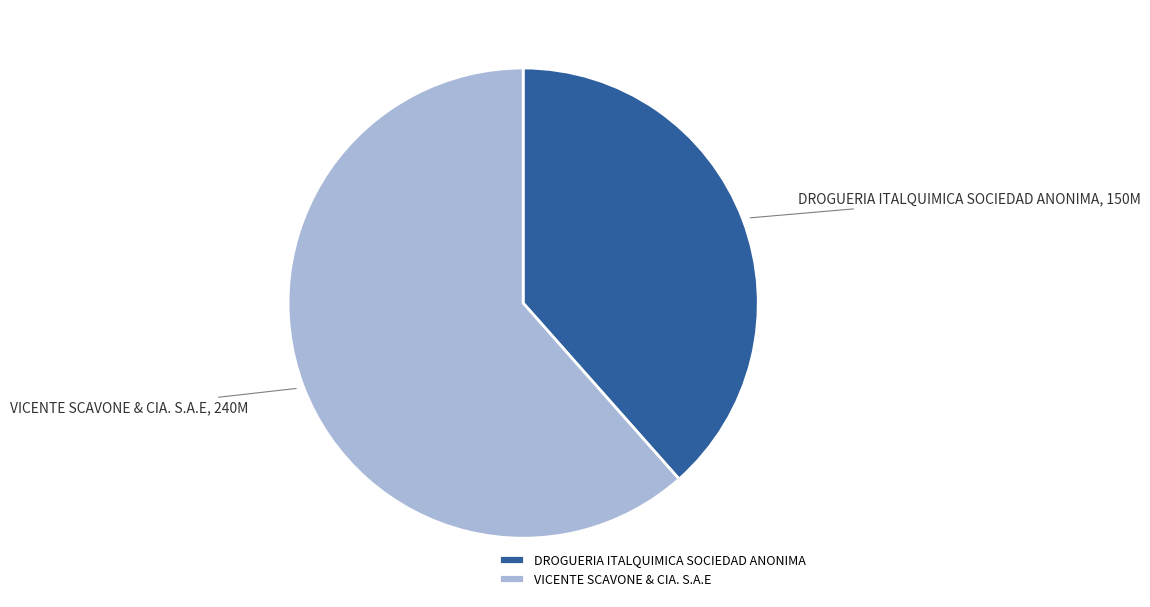

Is the sum of DROGUERIA ITALQUIMICA SOCIEDAD ANONIMA and VICENTE SCAVONE & CIA. S.A.E greater than half?

Yes